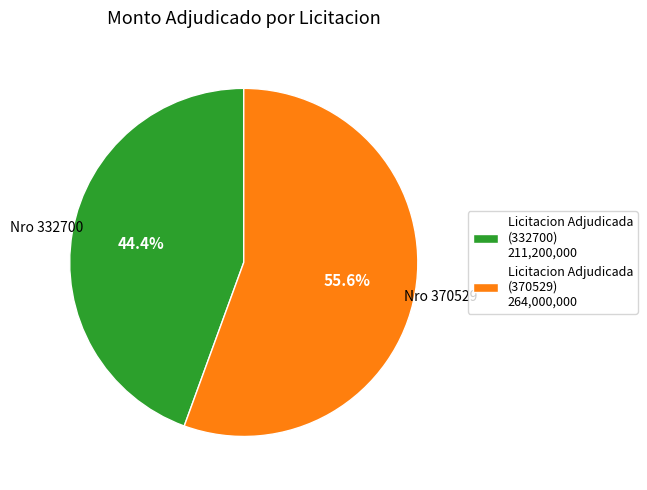

Is there any slice that represents more than half of the pie?

Yes